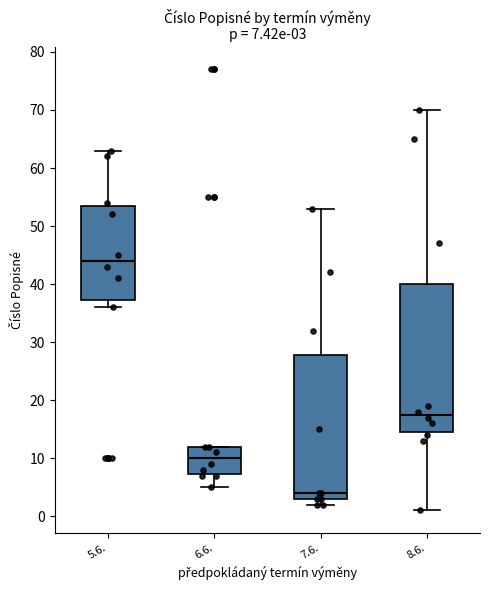

Which box has the highest median line?

5.6.